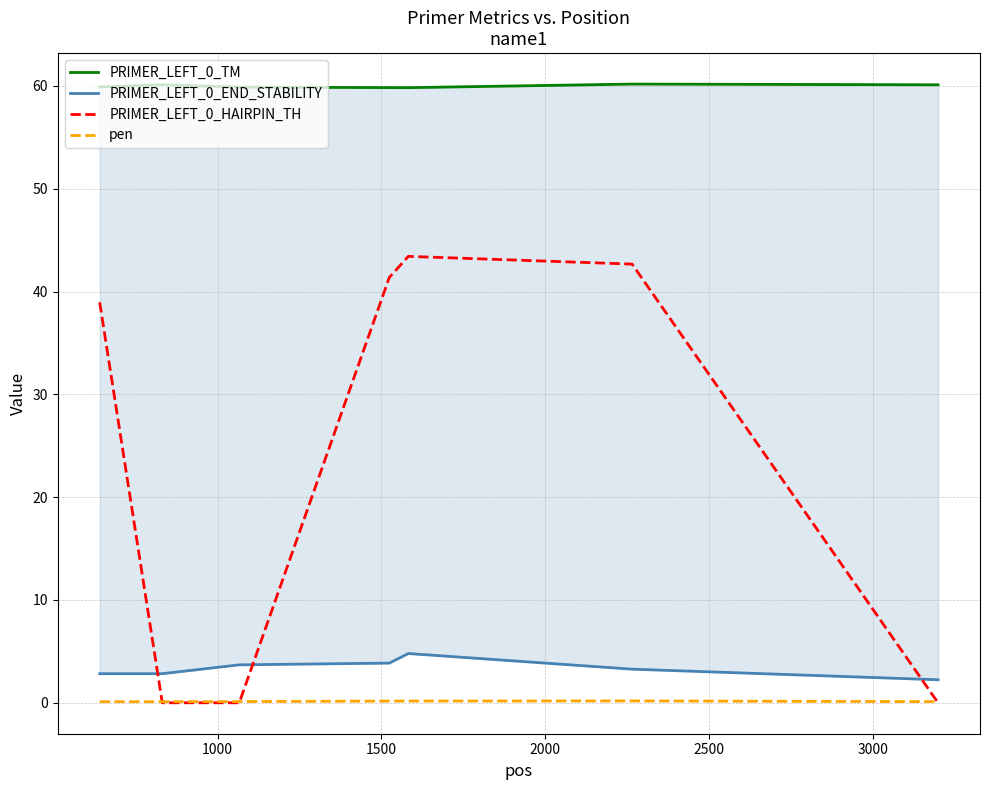

What is the maximum value for PRIMER_LEFT_0_HAIRPIN_TH?

43.4